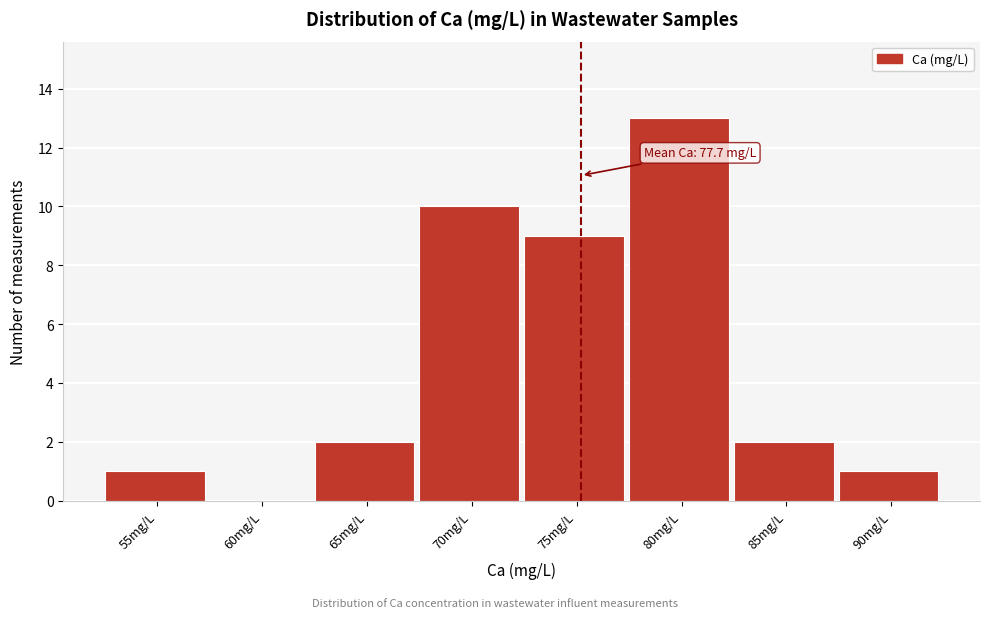

Reading left to right, extract all data points from this chart.

55mg/L=1	60mg/L=0	65mg/L=2	70mg/L=10	75mg/L=9	80mg/L=13	85mg/L=2	90mg/L=1